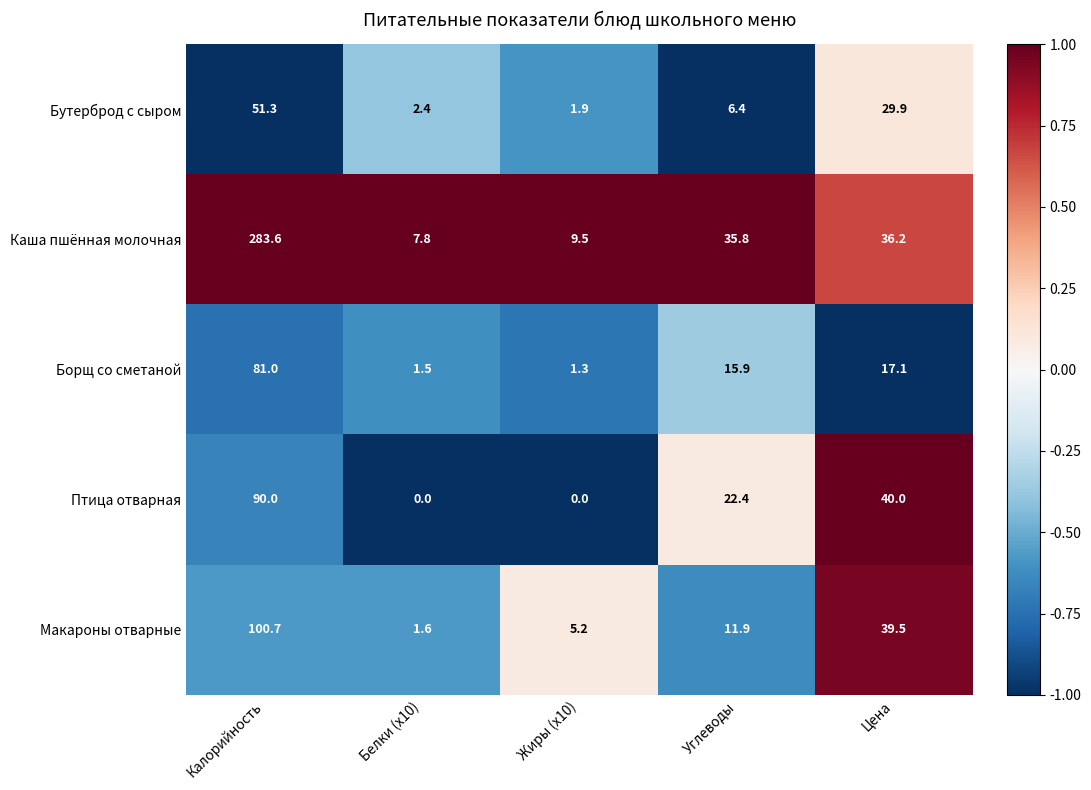

At which category is the sum across all series the highest?

Калорийность